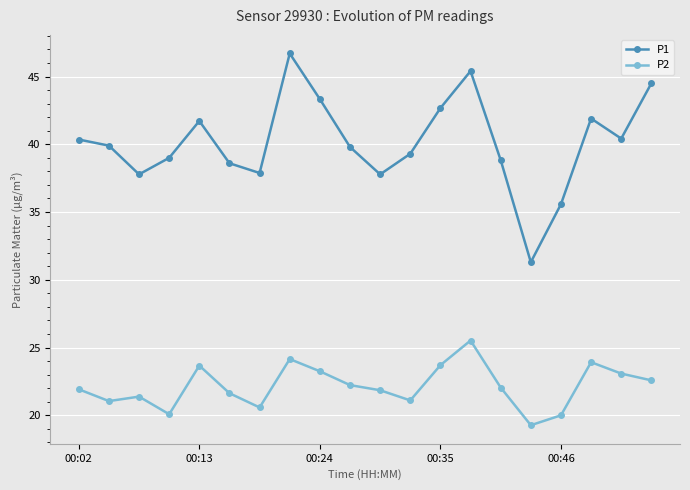

What are all the series names shown in the legend?

P1, P2